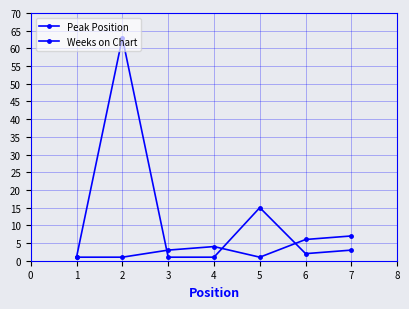

What is the difference between the second highest and second lowest values in the Weeks on Chart series?

14